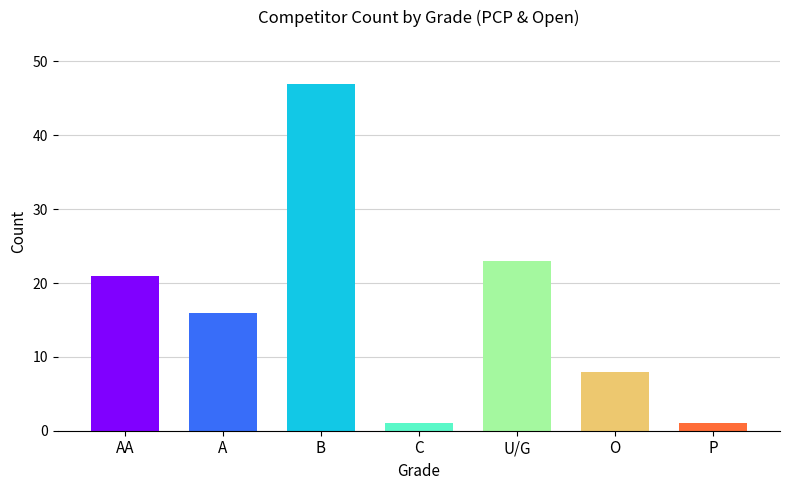

Where is the data nearest to the value 24?

U/G